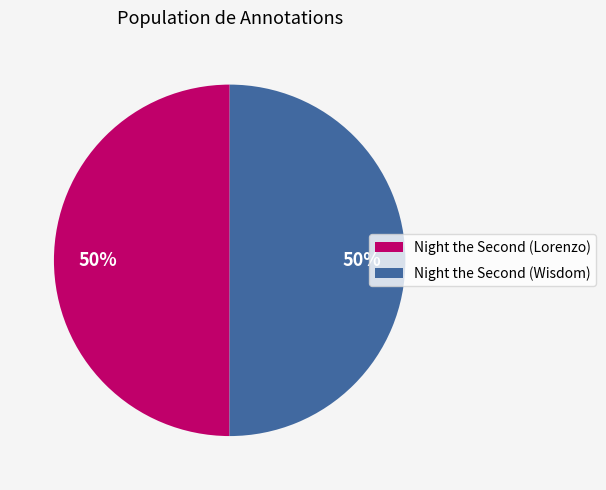

To the nearest percent, what is the average slice percentage?

50%